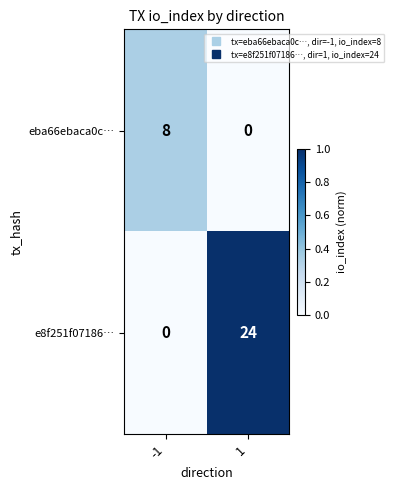

Which series has the largest total across all categories?

e8f251f07186…